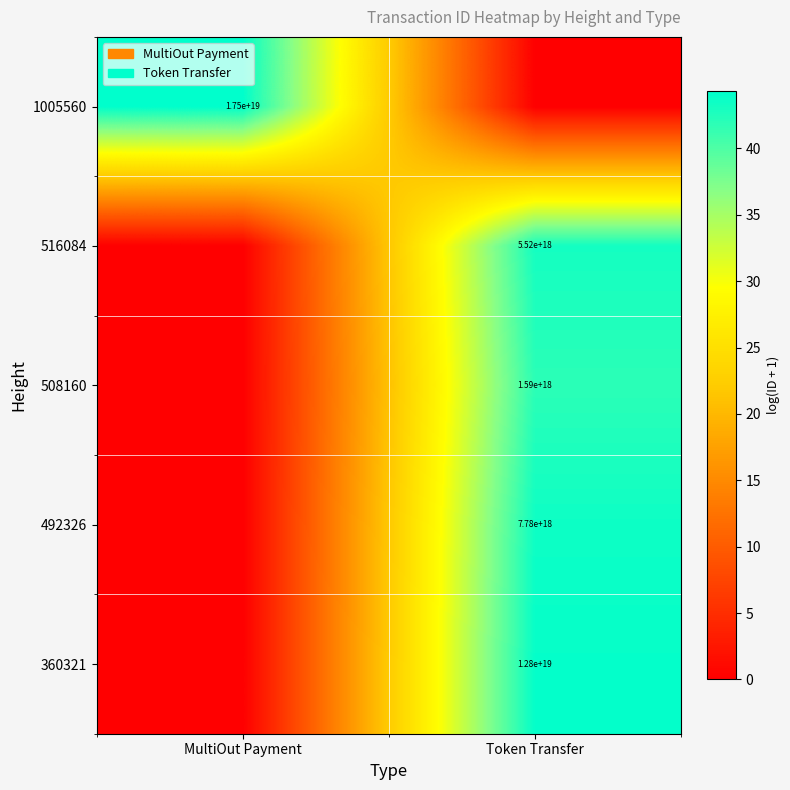

Which label corresponds to the smallest value in the chart?

Token Transfer